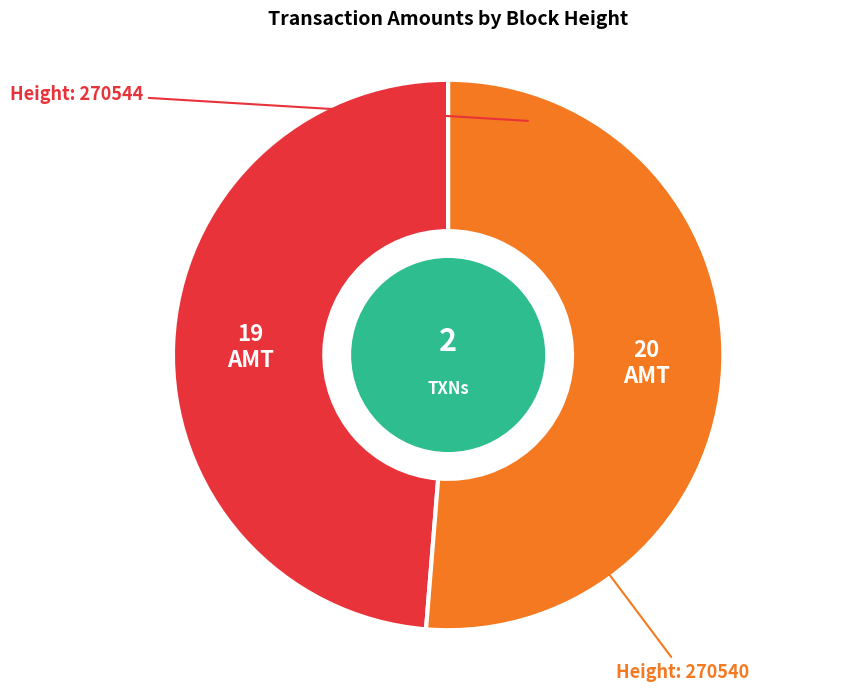

Is there a majority slice in this chart?

Yes